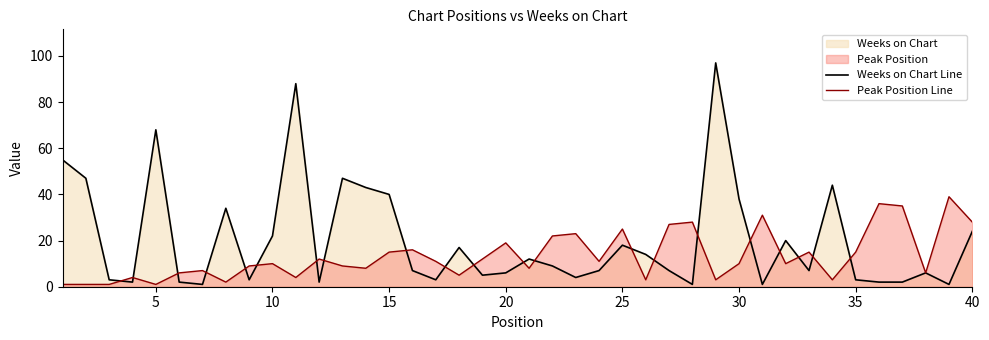

The Weeks on Chart Line series shows 68 at 5. True or false?

True